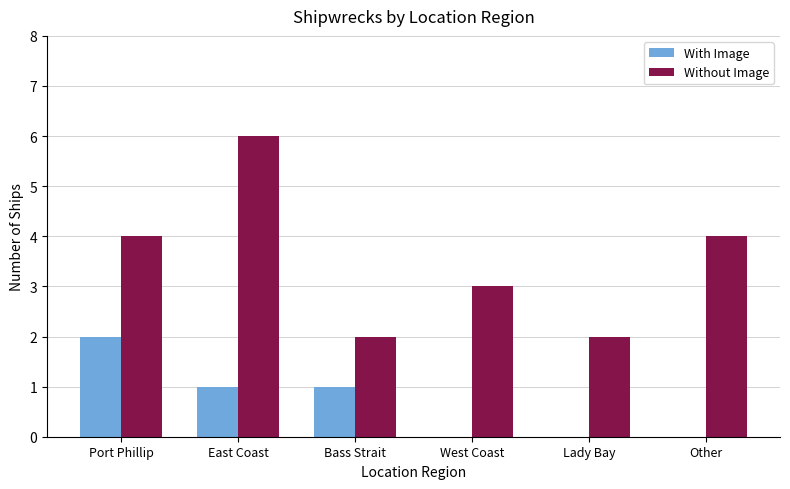

What is the maximum value shown in the chart?

6